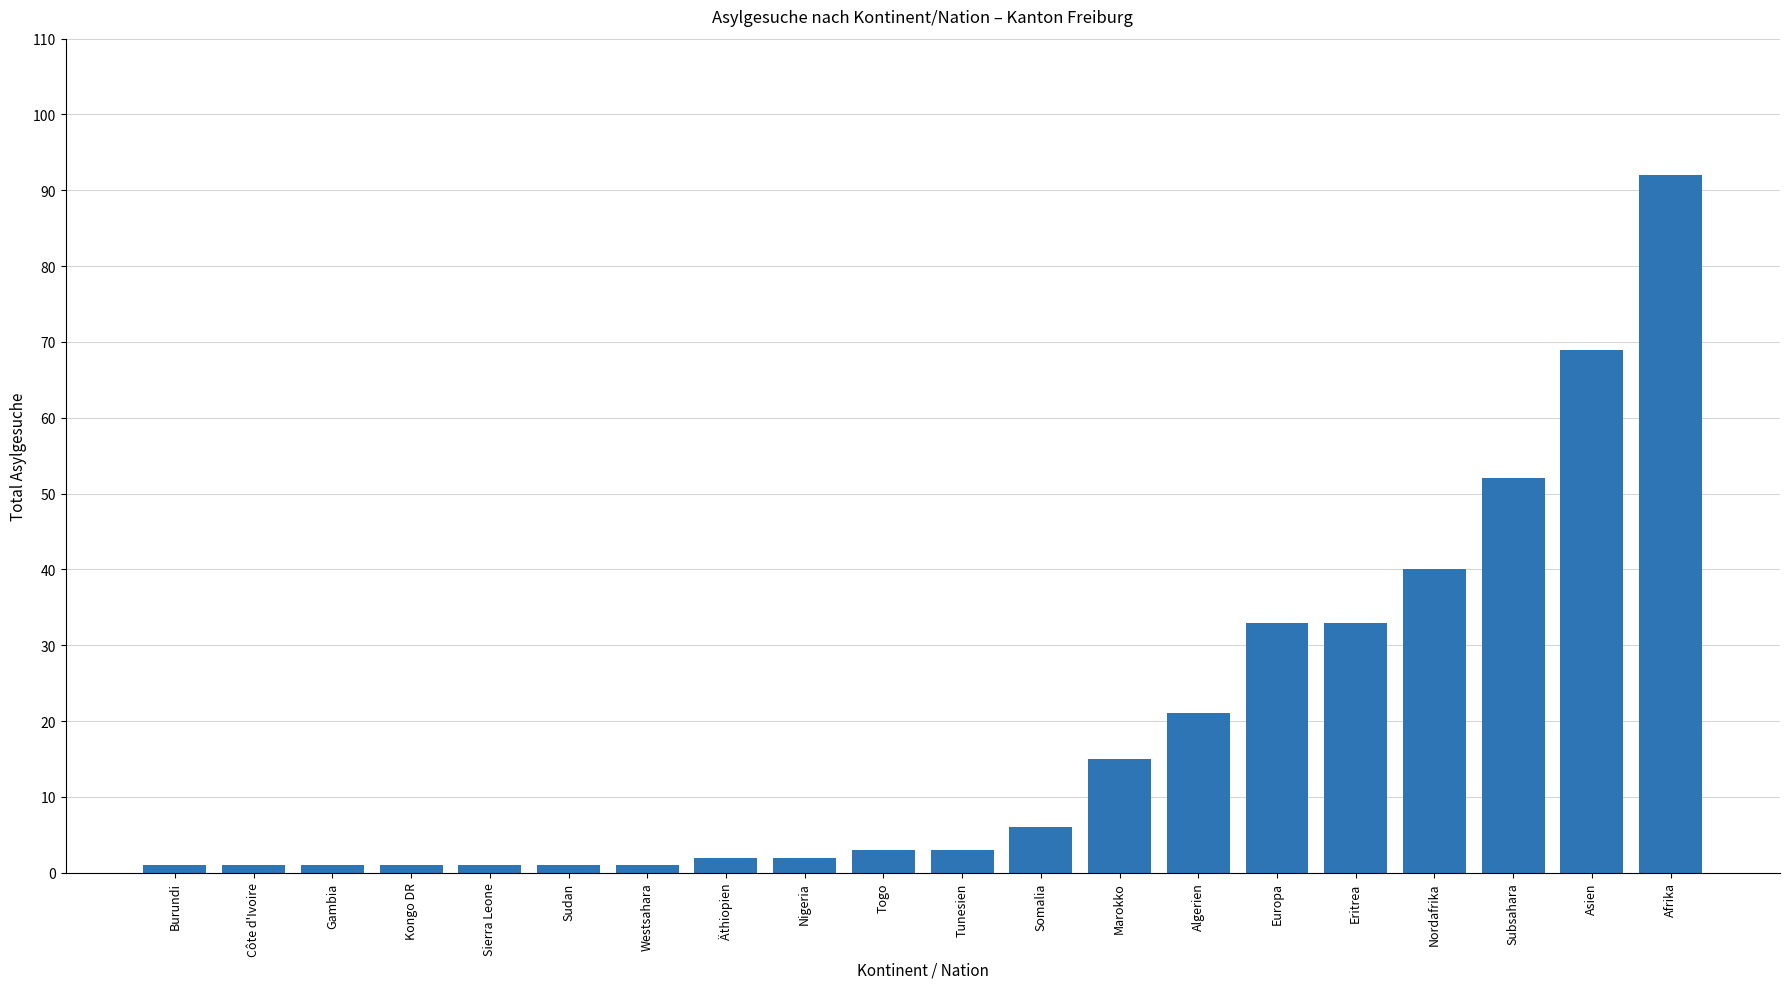

Reading left to right, transcribe all the data shown in this chart.

Burundi=1	Côte d'Ivoire=1	Gambia=1	Kongo DR=1	Sierra Leone=1	Sudan=1	Westsahara=1	Äthiopien=2	Nigeria=2	Togo=3	Tunesien=3	Somalia=6	Marokko=15	Algerien=21	Europa=33	Eritrea=33	Nordafrika=40	Subsahara=52	Asien=69	Afrika=92